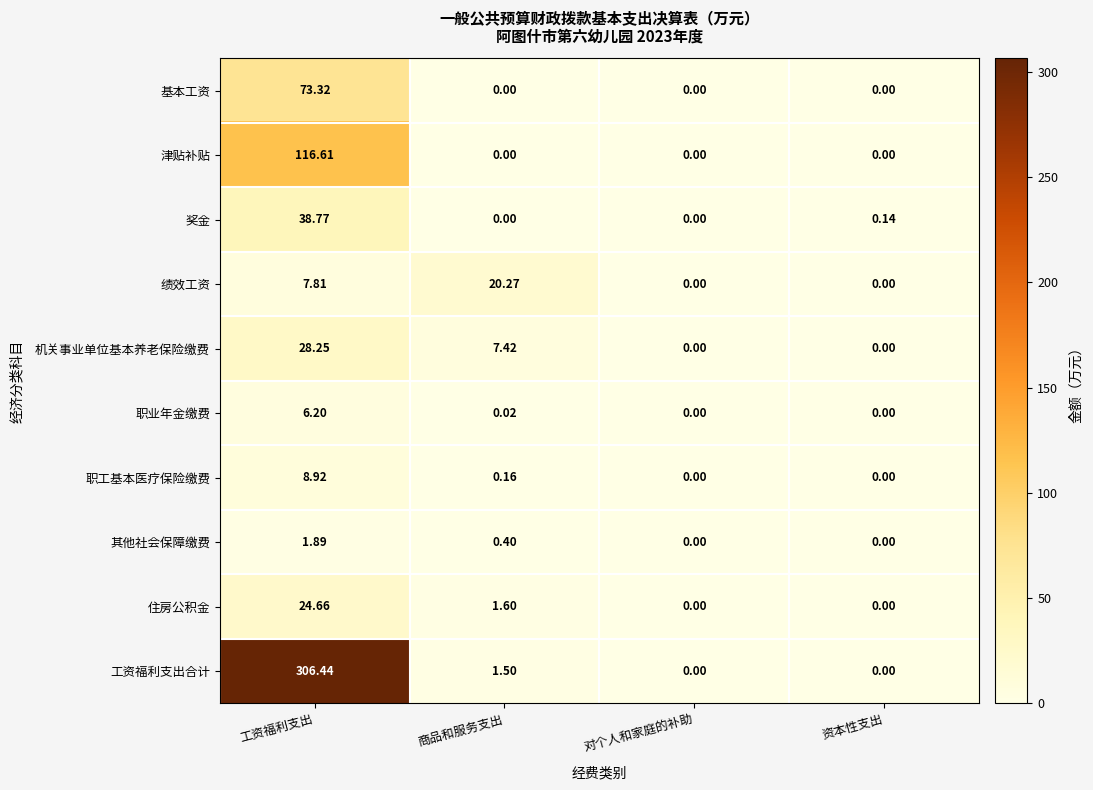

Rank the series at 工资福利支出 from highest to lowest value.

工资福利支出合计, 津贴补贴, 基本工资, 奖金, 机关事业单位基本养老保险缴费, 住房公积金, 职工基本医疗保险缴费, 绩效工资, 职业年金缴费, 其他社会保障缴费